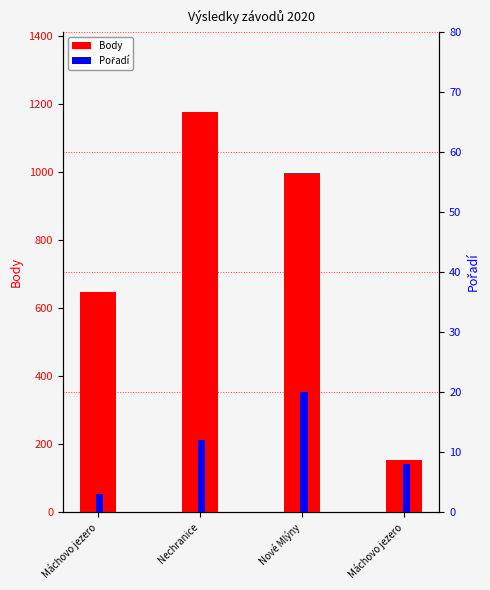

Reading right to left, list all the values displayed in this chart.

Body: Máchovo jezero=152	Nové Mlýny=997	Nechranice=1176	Máchovo jezero=646
Pořadí: Máchovo jezero=8	Nové Mlýny=20	Nechranice=12	Máchovo jezero=3